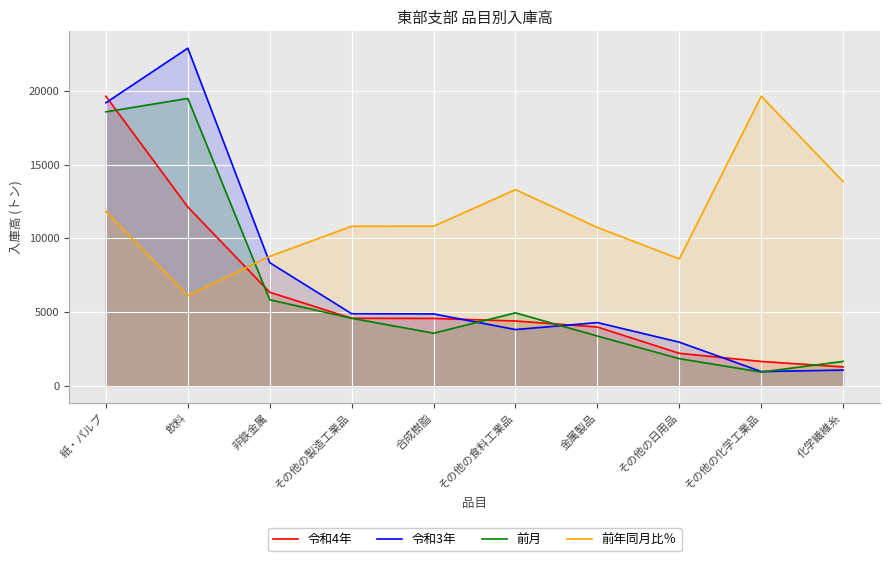

Rank the series at その他の日用品 from highest to lowest value.

前年同月比％, 令和3年, 令和4年, 前月